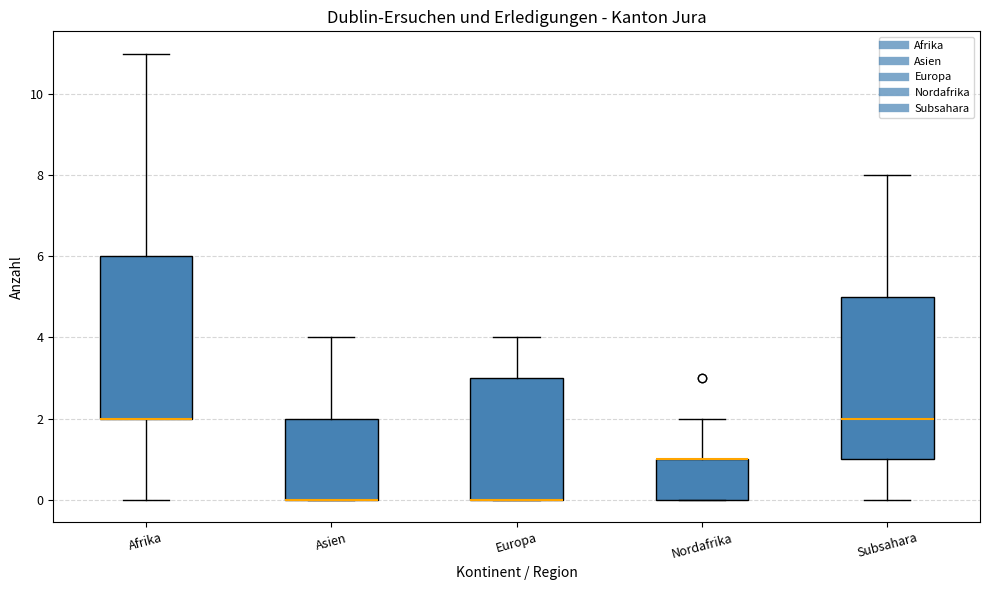

Reading left to right, transcribe this box plot: for each box, give where its median line is, the range the box spans, and where its two whiskers end, as read against the y-axis. The values are not printed on the chart, so give them approximately, as read against the axis.

Afrika: median 2 (drawn on the box's lower edge), box 2 to 6, whiskers 0 to 11
Asien: median 0 (drawn on the box's lower edge), box 0 to 2, whiskers 0 to 4
Europa: median 0 (drawn on the box's lower edge), box 0 to 3, whiskers 0 to 4
Nordafrika: median 1 (drawn on the box's upper edge), box 0 to 1, whiskers 0 to 2
Subsahara: median 2, box 1 to 5, whiskers 0 to 8